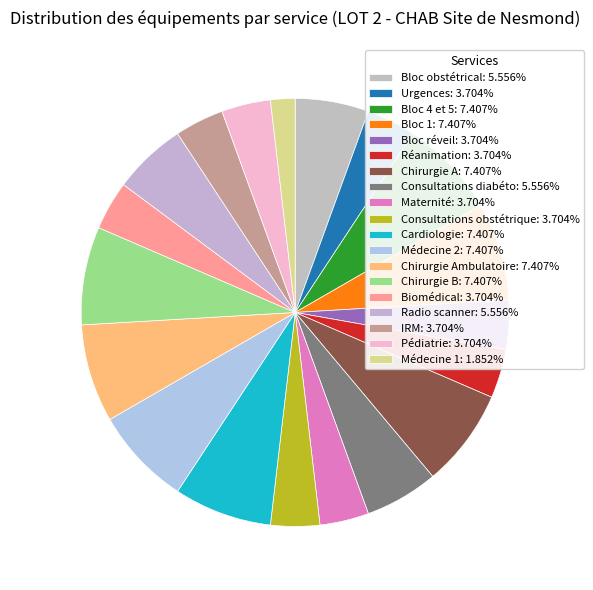

Count the number of slices in the pie.

19